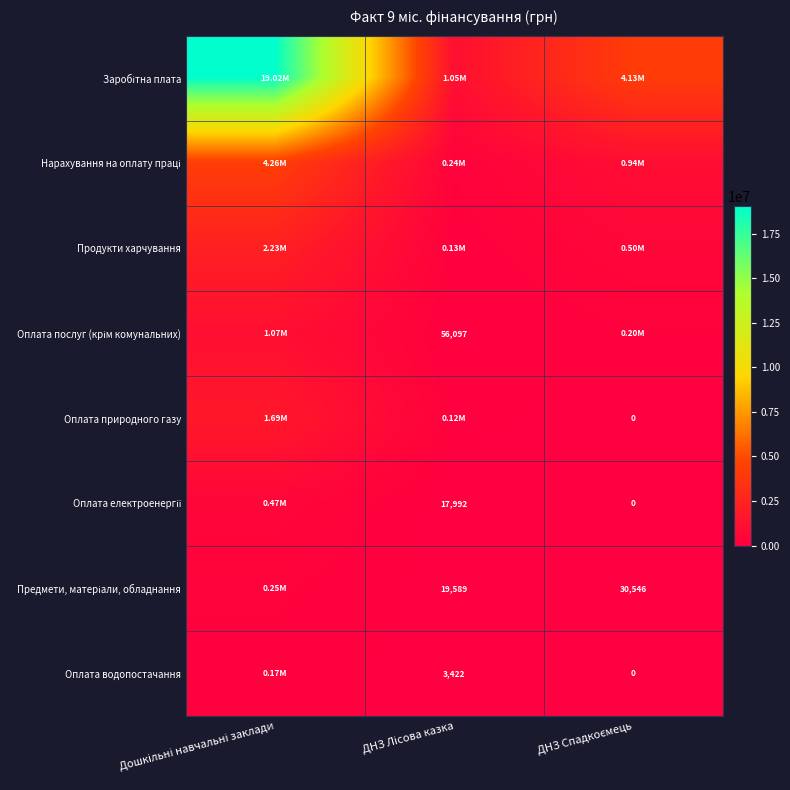

Where does the Нарахування на оплату праці series first go above 942227?

Дошкільні навчальні заклади